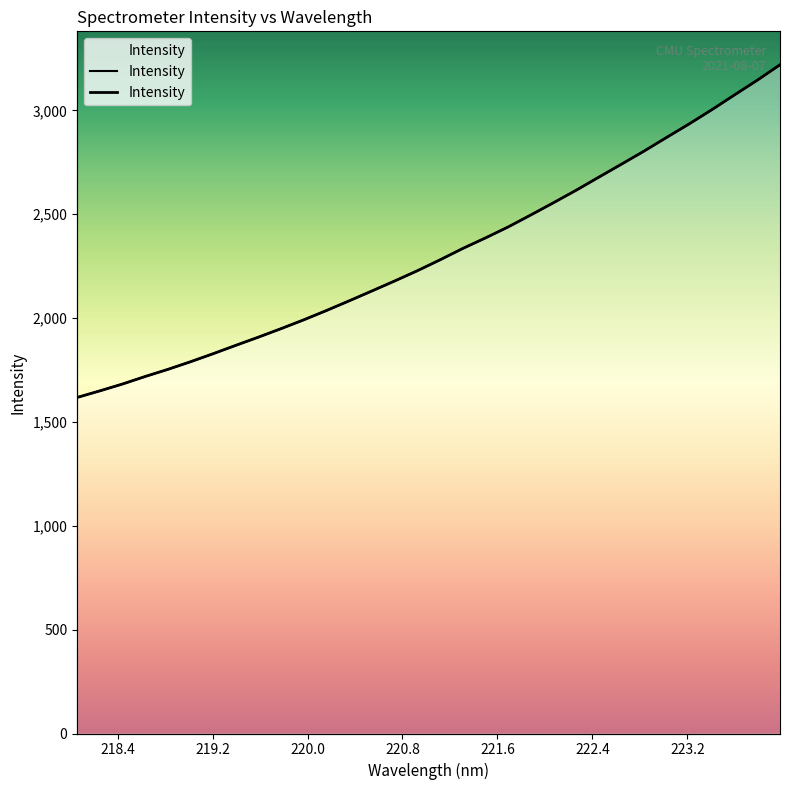

At which category does the chart reach its peak across all series?

223.9802